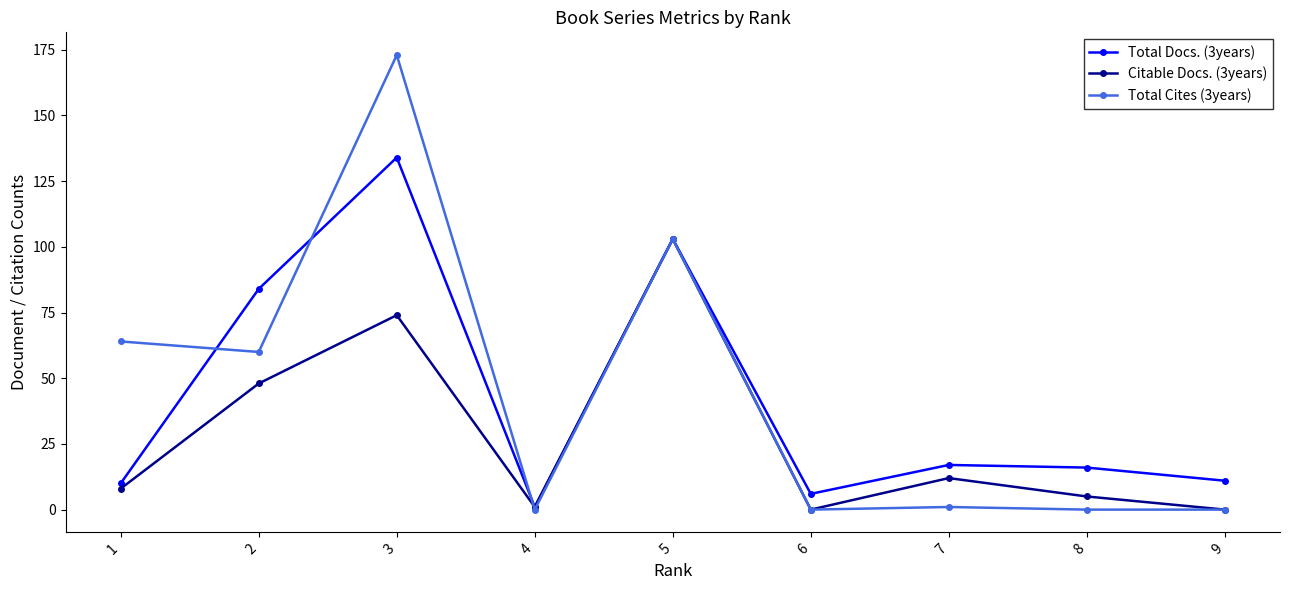

What is the difference between the maximum and minimum values in the Total Cites (3years) series?

173